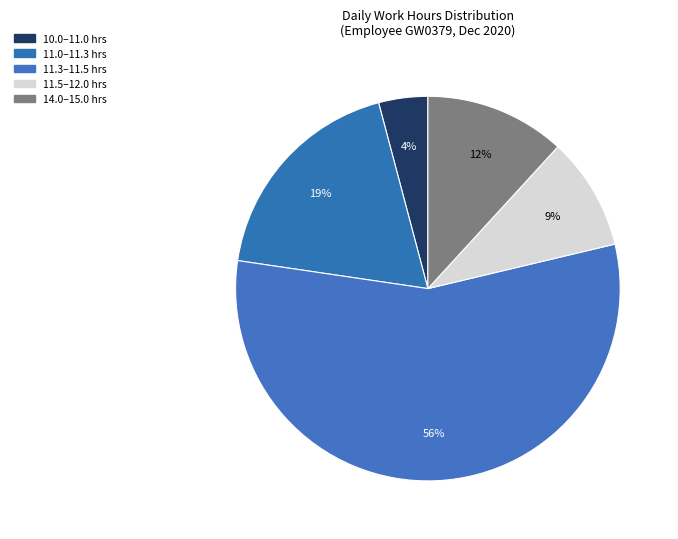

Count the number of slices in the pie.

5